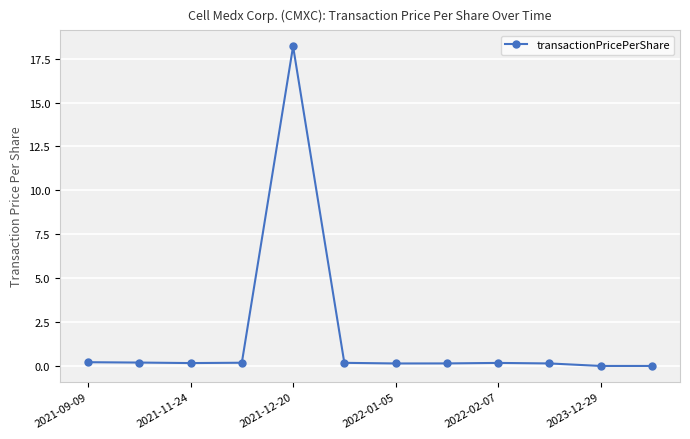

What is the sum of all values?

19.8